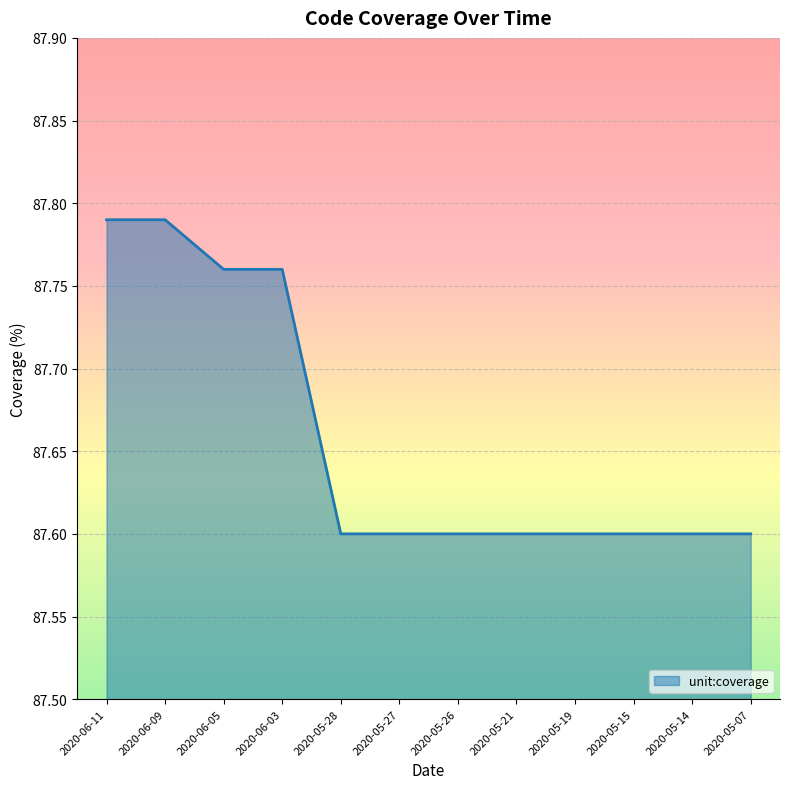

What is the difference between the values at 2020-05-19 and 2020-06-11?

0.2